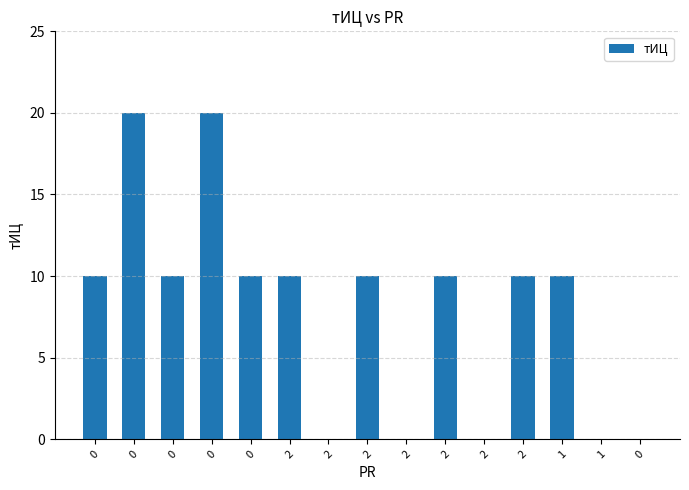

Are the bars horizontal?

No